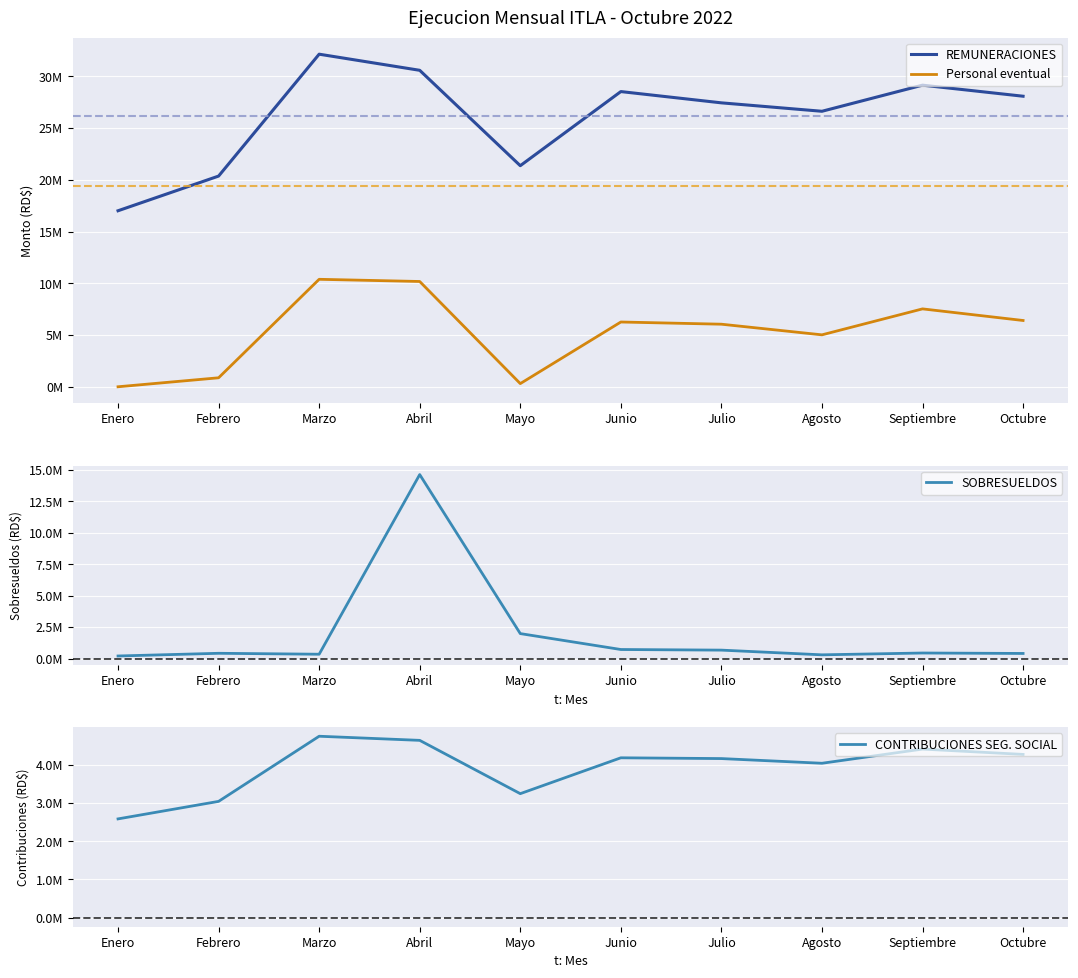

Reading left to right, what are all the values shown in this chart?

REMUNERACIONES: 17011397.2	20363464.9	32143720.1	30585858.7	21366523.3	28529817.1	27440552.7	26626034.0	29149498.1	28080602.4
Personal eventual: 0.0	868086.7	10386557.0	10175423.0	305500.0	6259114.0	6046914.0	5019317.3	7527861.0	6405706.2
SOBRESUELDOS: 200231.8	414663.8	340377.4	14627833.0	1981338.9	715970.3	666495.9	292537.3	437016.4	401828.7
CONTRIBUCIONES SEG. SOCIAL: 2587200.5	3046179.6	4752720.6	4644816.8	3248369.9	4187851.7	4167569.1	4044737.1	4416350.7	4276758.2